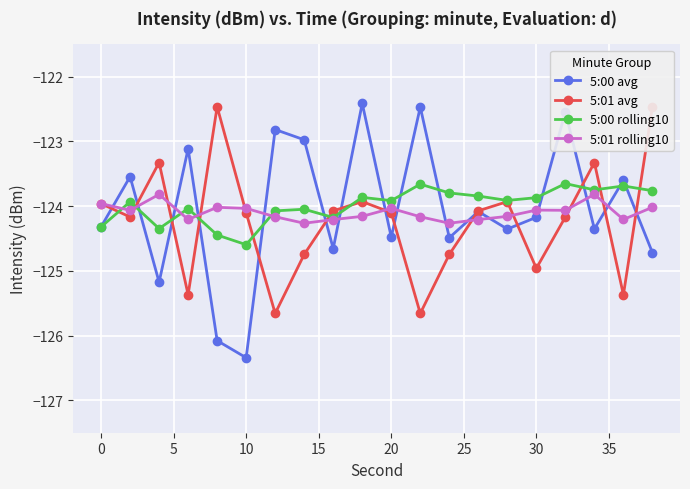

What is the sum of all 5:01 rolling10 values?

-2481.9